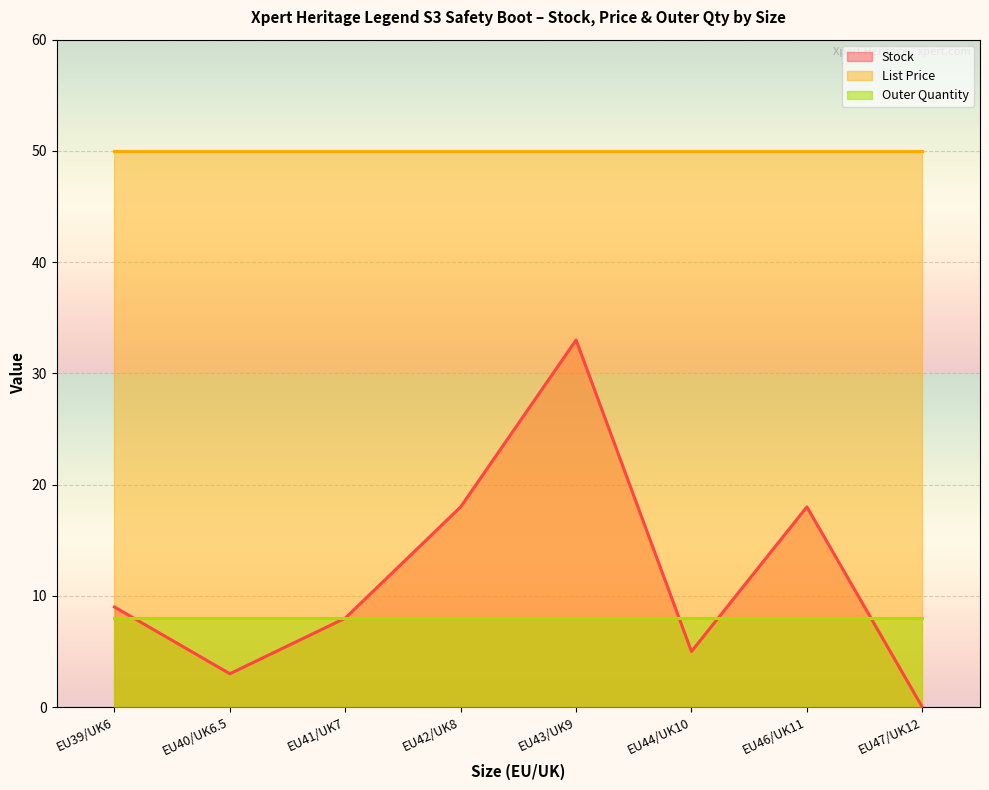

Which series ends up on top after the final intersection of Stock and Outer Quantity?

Outer Quantity